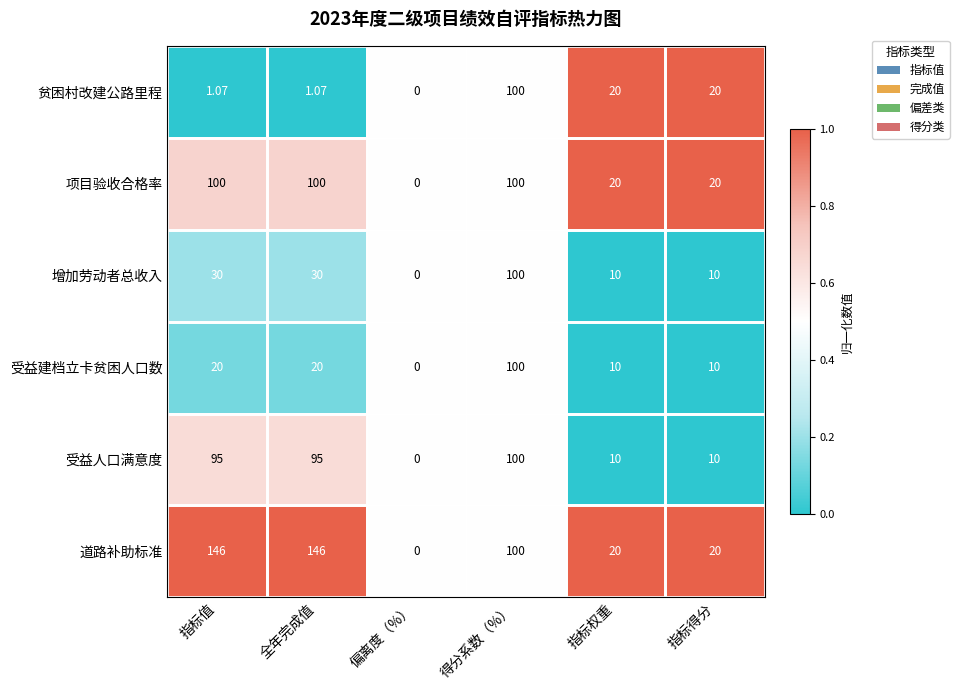

At which category is the sum across all series the highest?

得分系数（%）